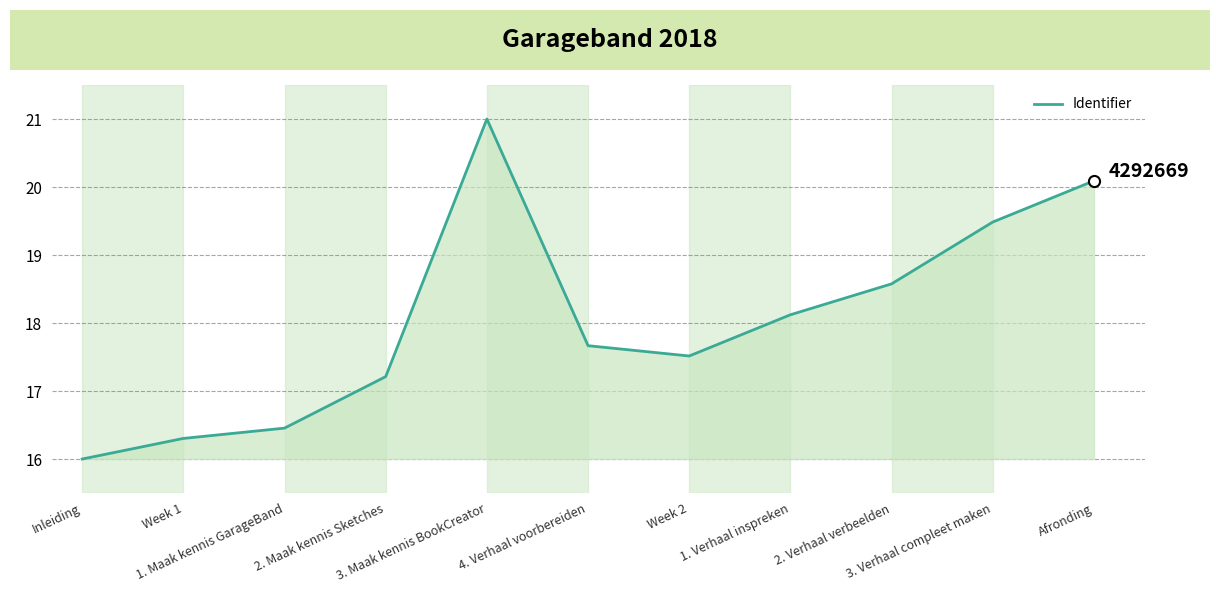

What is the change in value from 1. Maak kennis GarageBand to Week 2?

+1.1